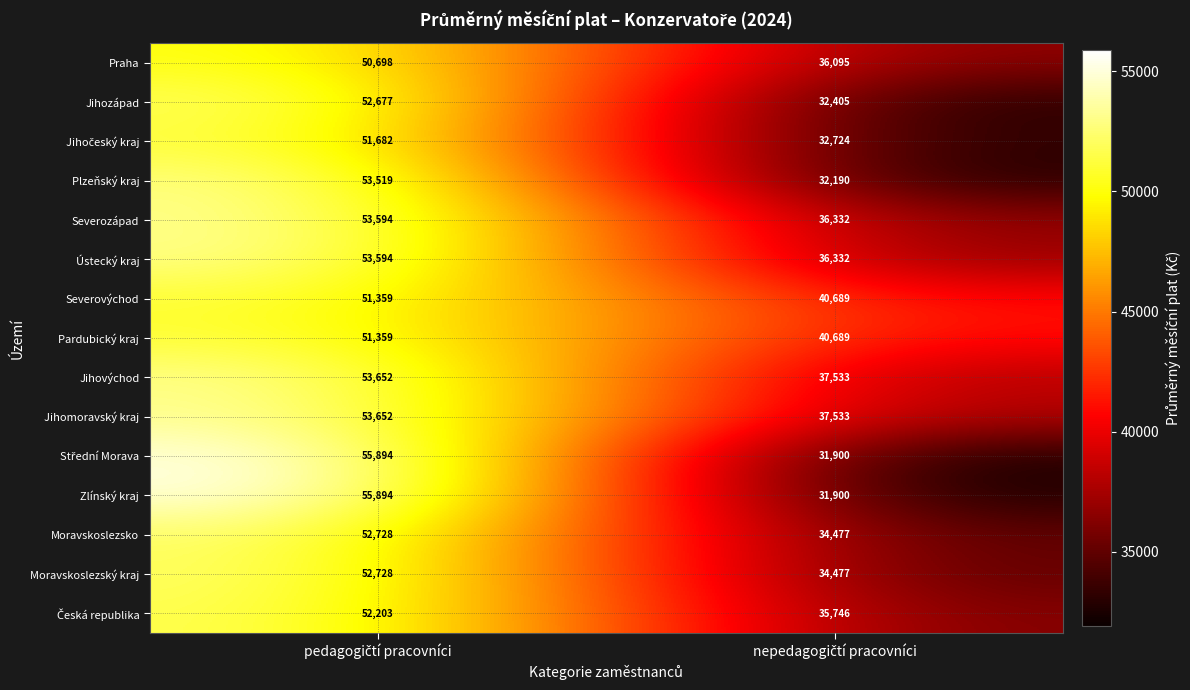

What is the greatest value displayed?

55894